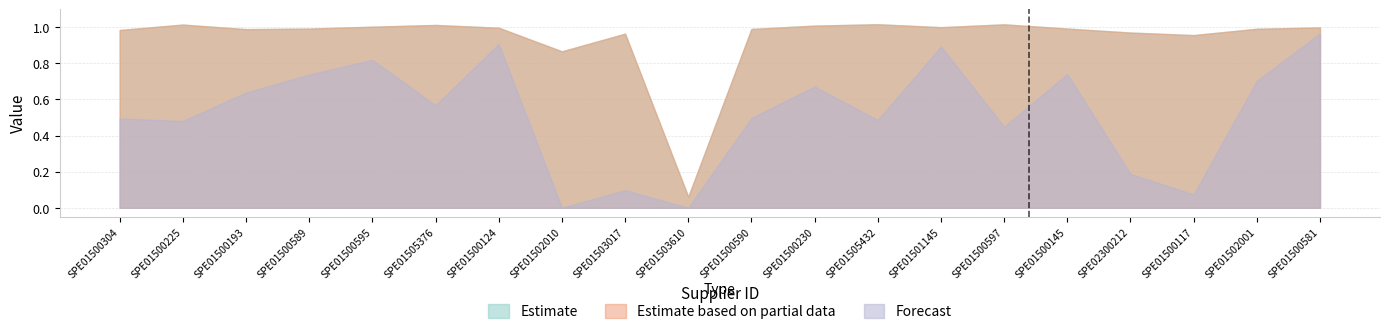

At which category is the sum across all series the highest?

SPE01500581